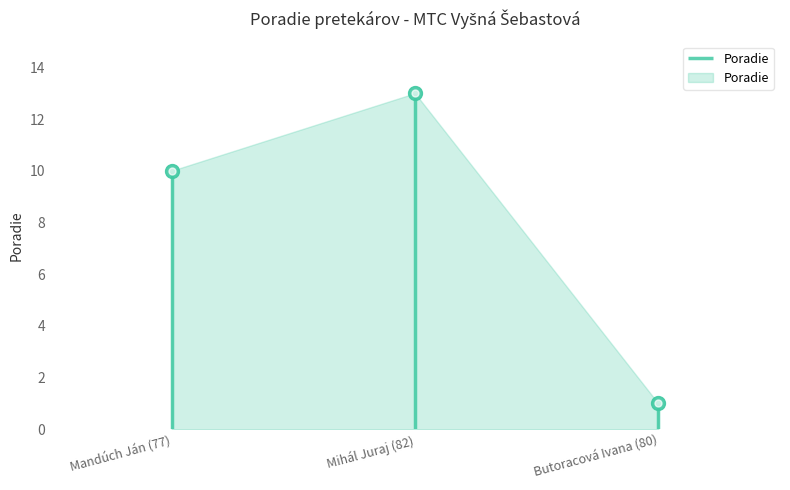

What is the difference between the maximum and minimum values?

12